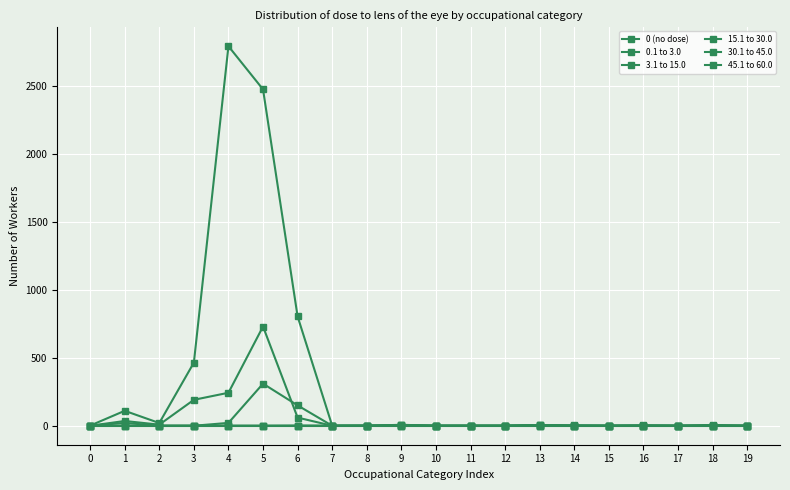

Which series has the widest spread of values?

0.1 to 3.0